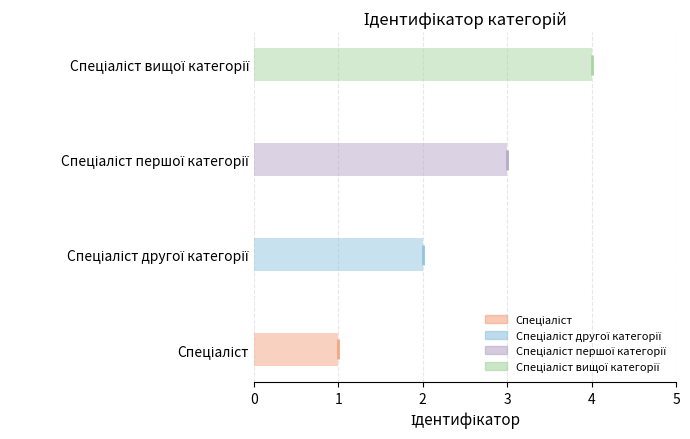

Reading right to left, transcribe all the data shown in this chart.

4	3	2	1